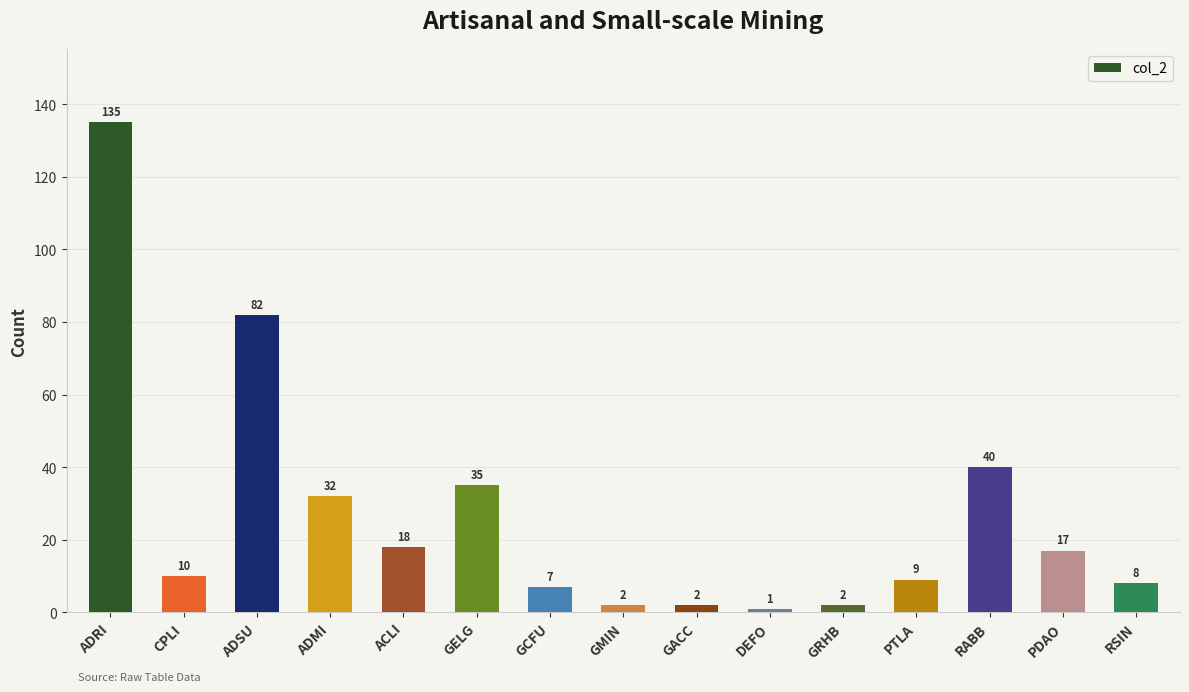

What is the difference between the second highest and minimum values?

81